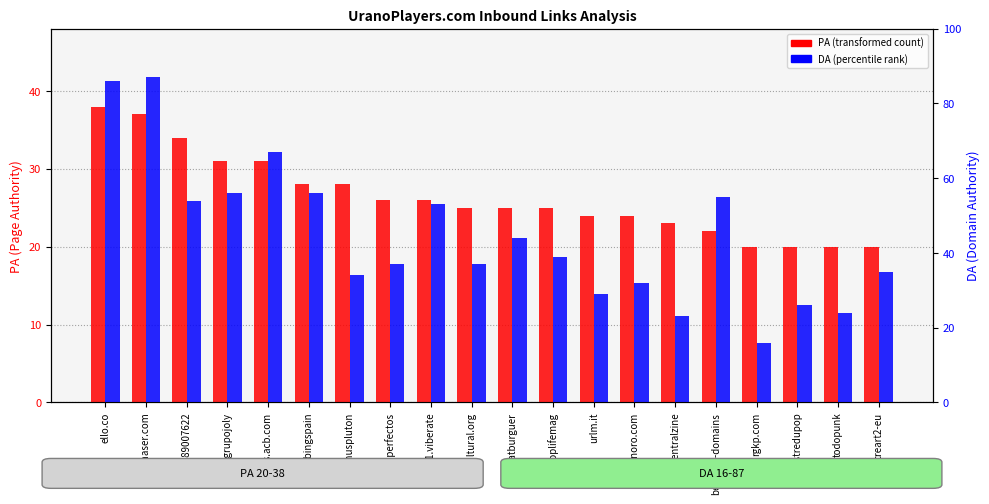

At how many categories does at least one series exceed 32?

14